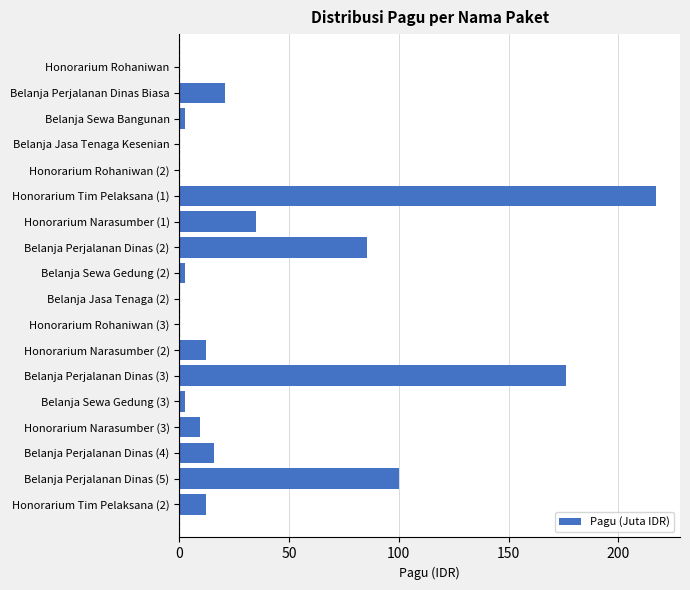

At which category does the chart reach its peak across all series?

Honorarium Tim Pelaksana (1)